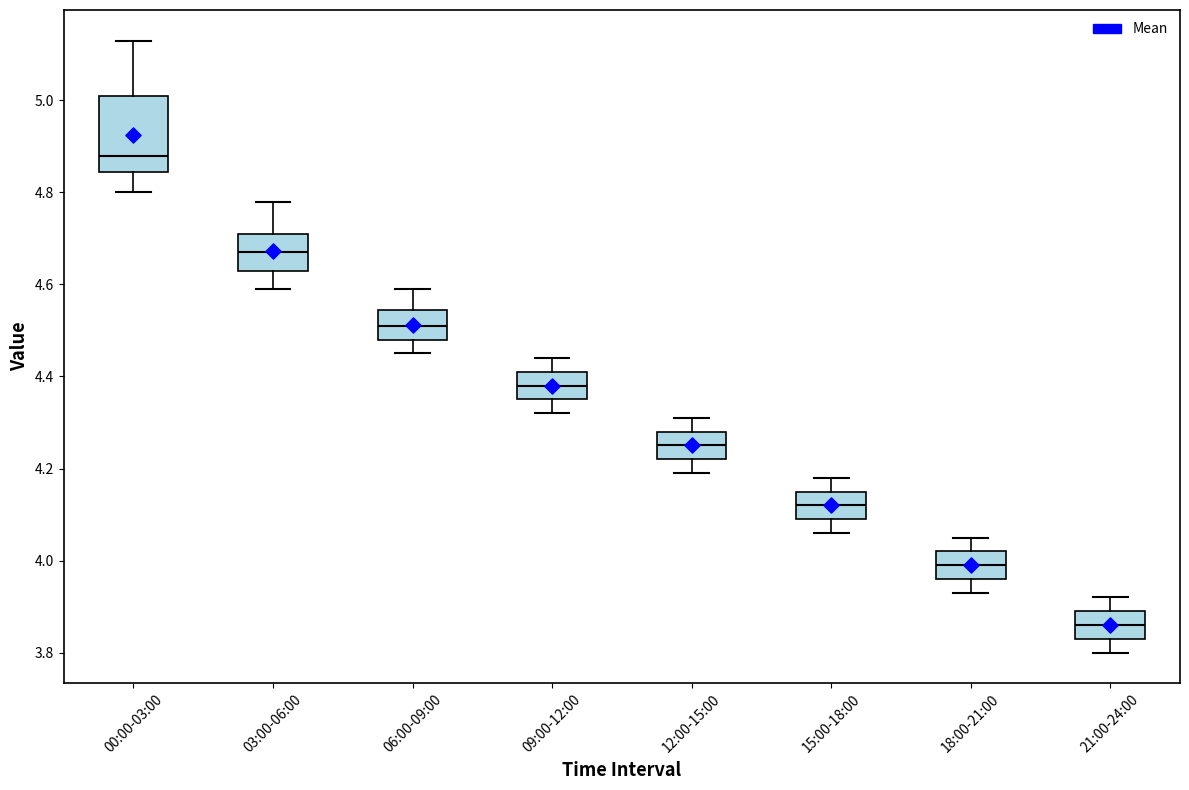

Which box has the highest median line?

00:00-03:00